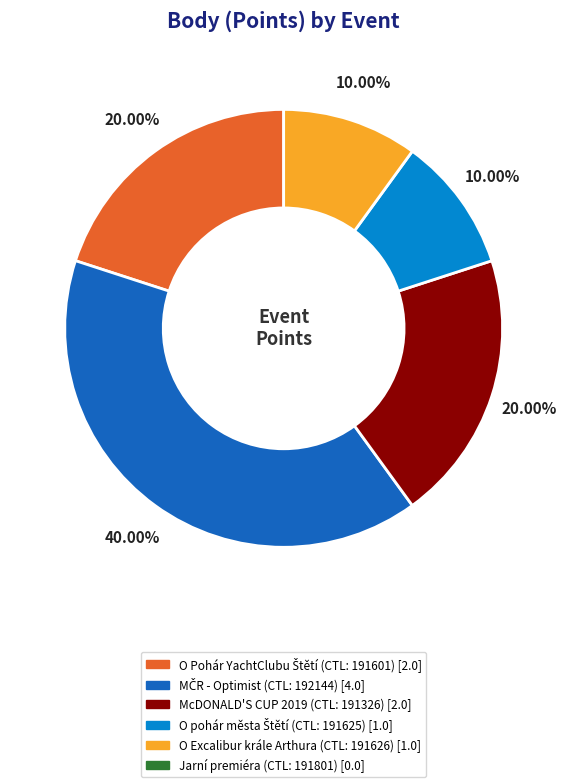

Does any single category account for the majority?

No